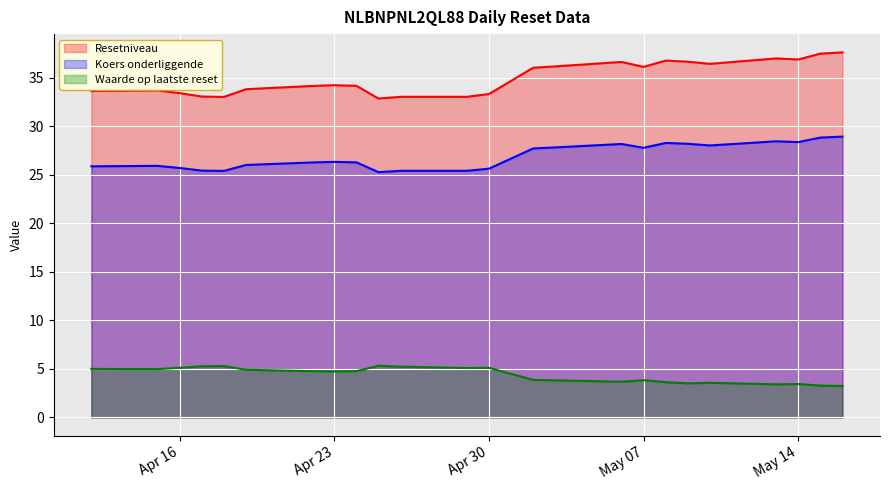

At how many categories does at least one series exceed 28?

24